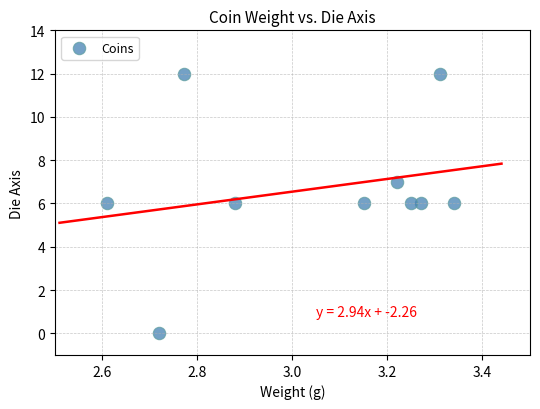

What is the range of Y values (max minus min)?

12